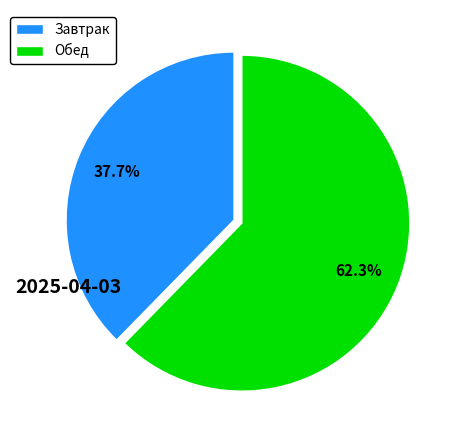

Which slice is the largest?

Обед